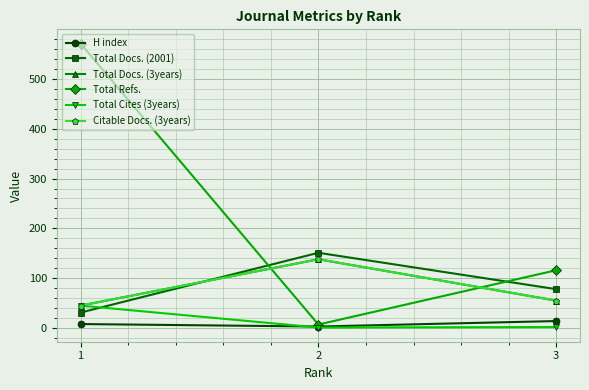

What is the difference between the Total Cites (3years) values at 2 and 3?

1